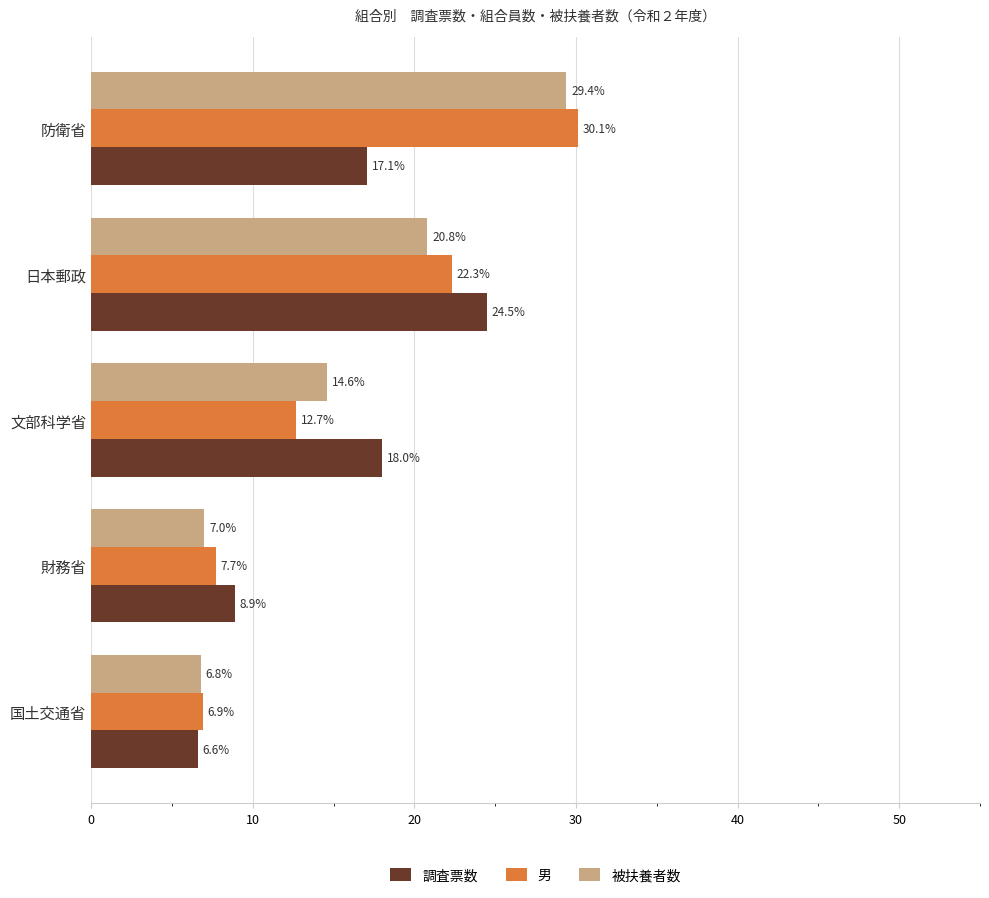

The value of 男 at 防衛省 is 10.0. True or false?

False